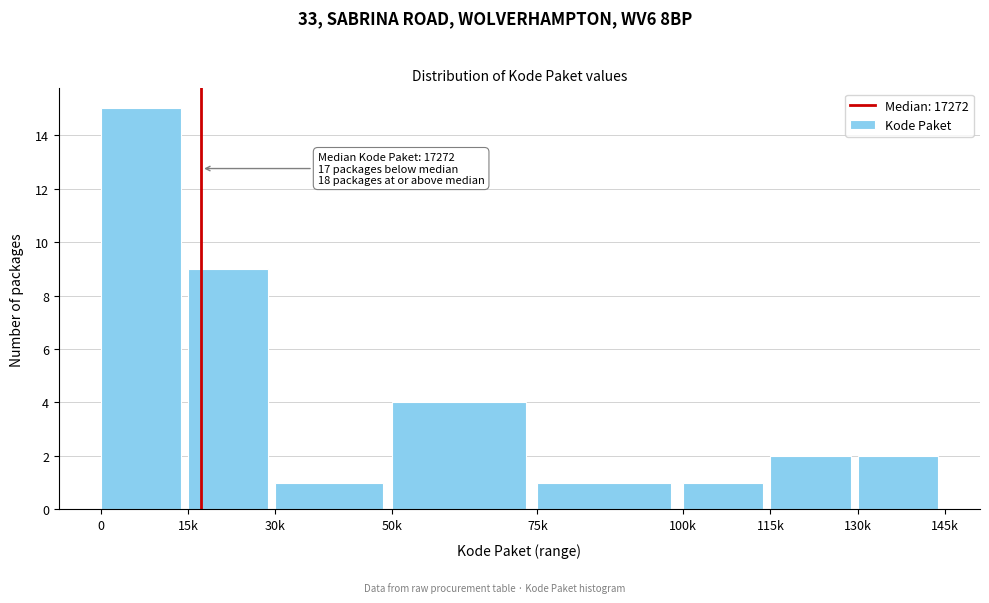

Reading left to right, extract all data points from this chart.

0=15	15k=9	30k=1	50k=4	75k=1	100k=1	115k=2	130k=2